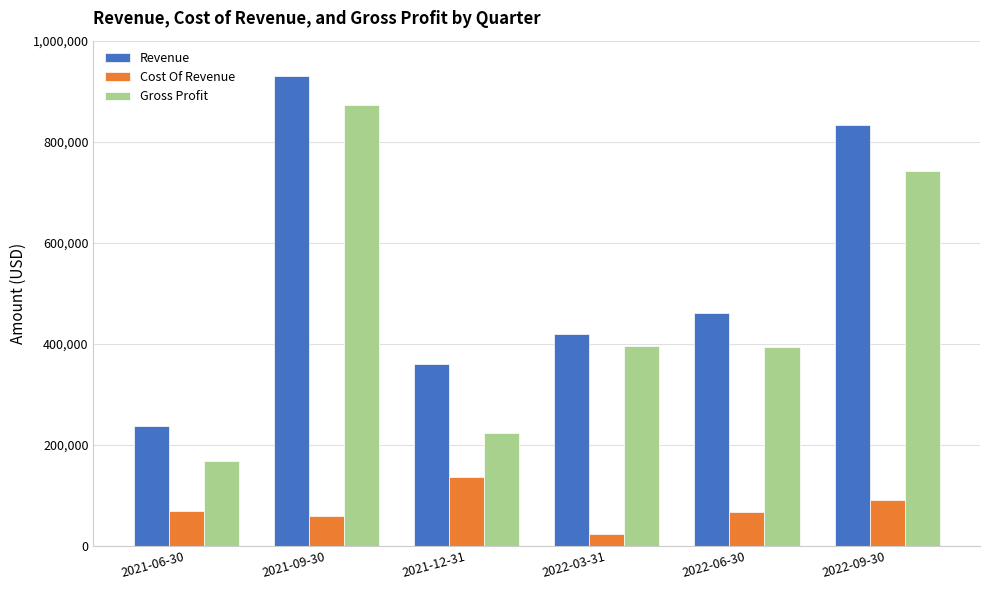

What is the difference between the highest and lowest values at 2021-12-31?

223892